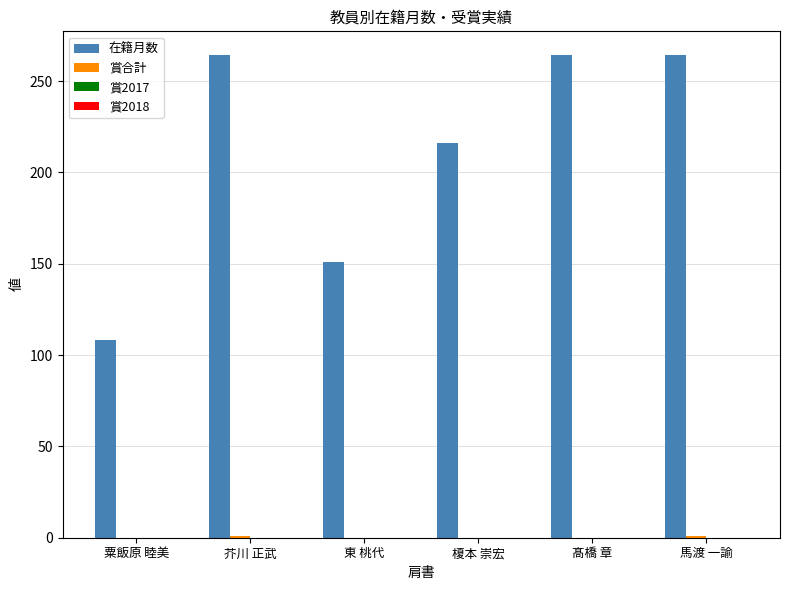

What is the sum of all 在籍月数 values?

1267